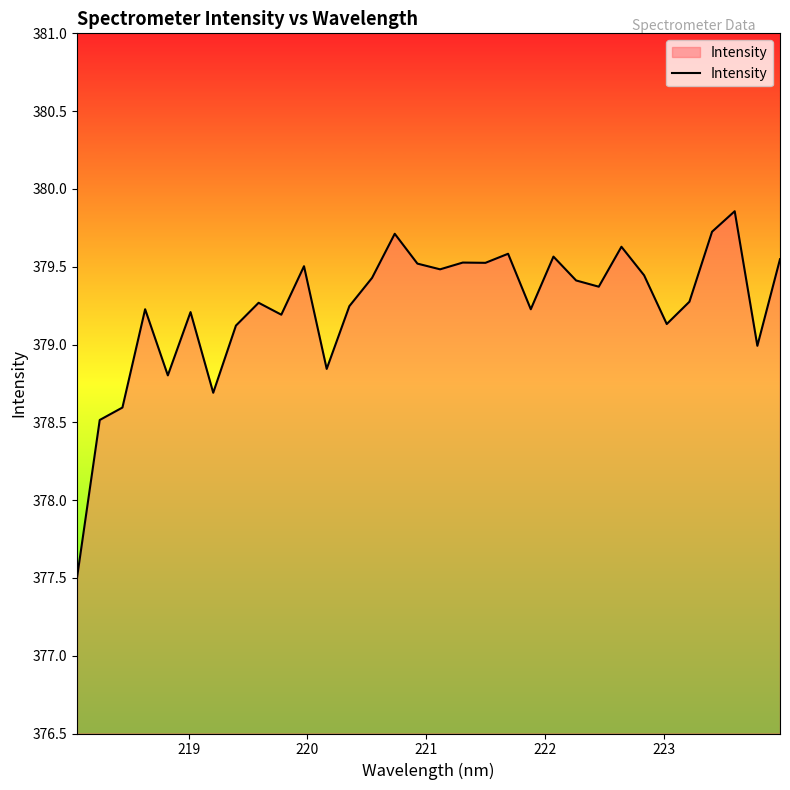

How many lines are shown in the chart?

1